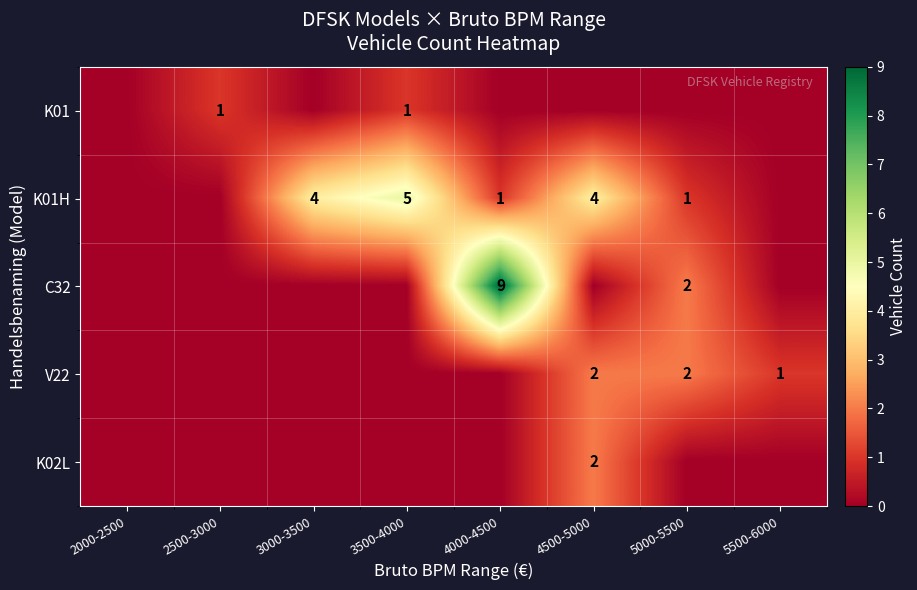

The value of C32 at 4000-4500 is 14. True or false?

False